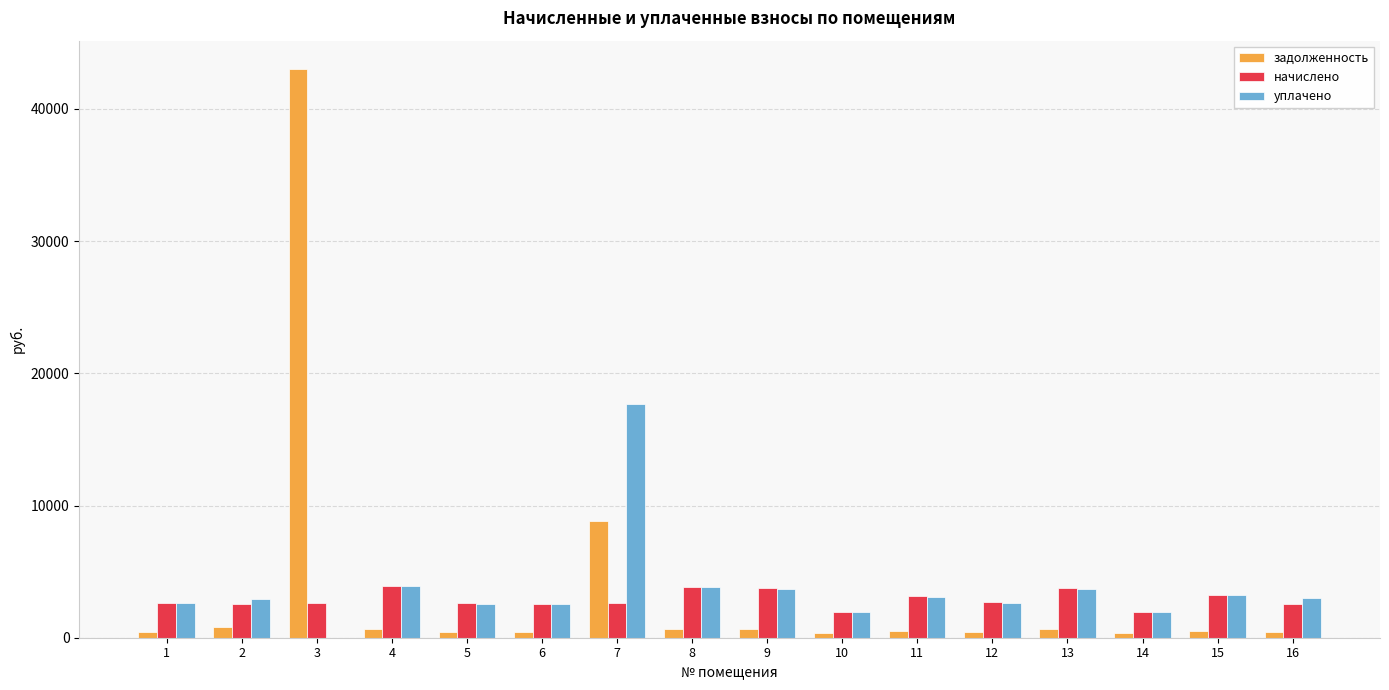

At which category is the sum across all series the highest?

3